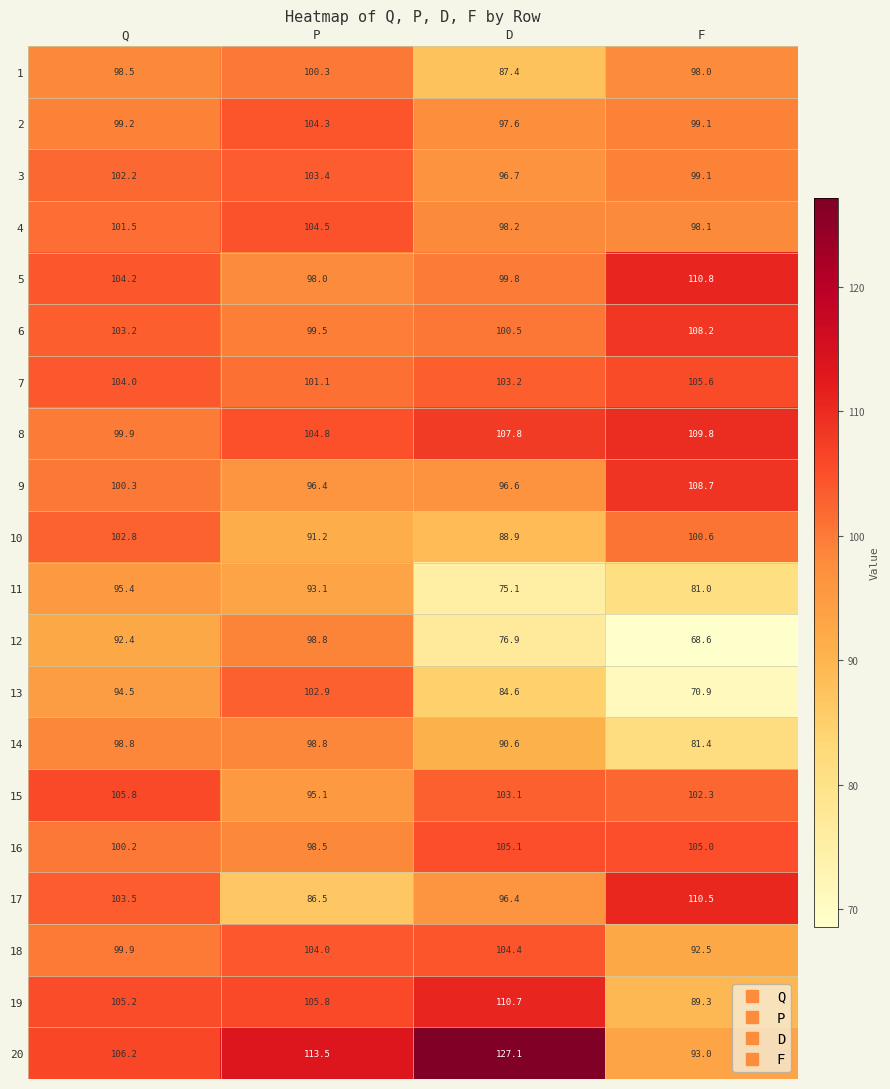

What is the average value of the 15 series?

101.6